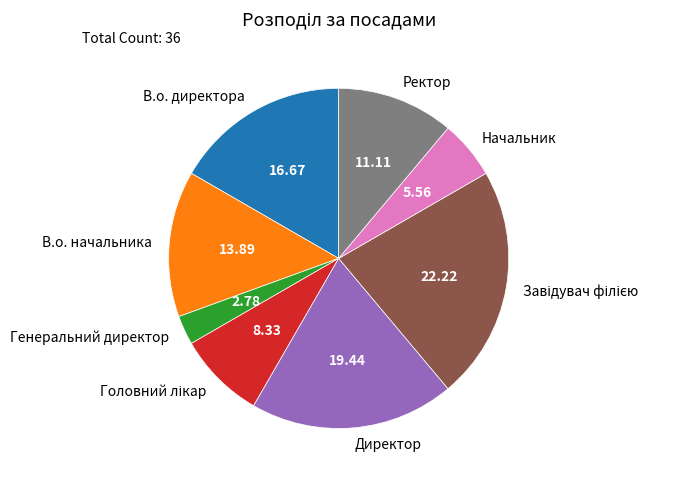

Approximately how many times larger is the value at В.о. директора compared to Ректор?

1.5